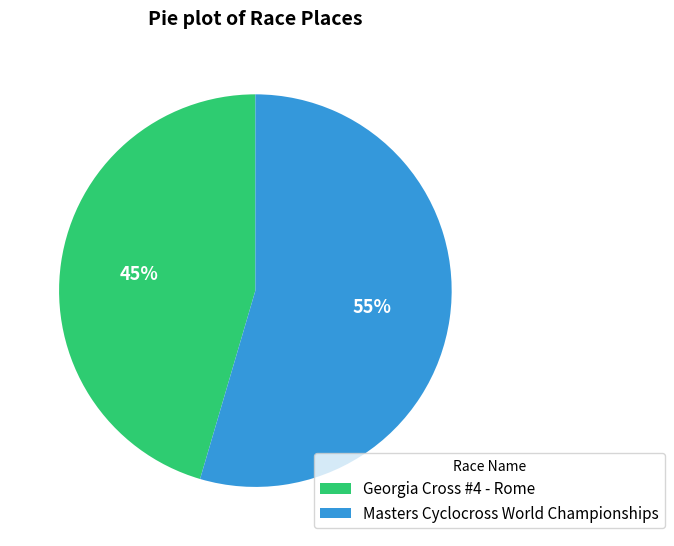

Rank the categories by value from highest to lowest.

Masters Cyclocross World Championships, Georgia Cross #4 - Rome